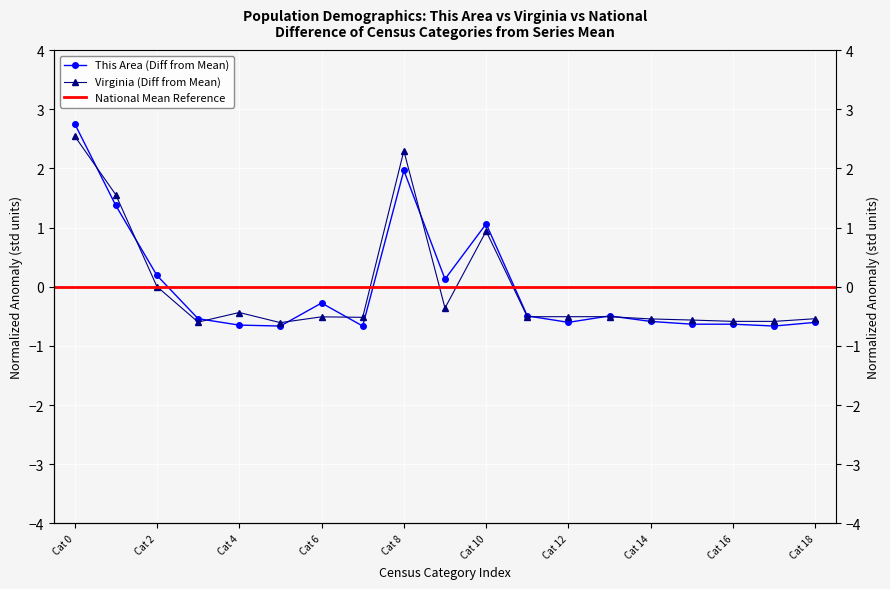

Reading left to right, what are all the values shown in this chart?

This Area: 2.8	1.4	0.2	-0.5	-0.6	-0.7	-0.3	-0.7	2.0	0.1	1.1	-0.5	-0.6	-0.5	-0.6	-0.6	-0.6	-0.7	-0.6
Virginia: 2.5	1.6	0.0	-0.6	-0.4	-0.6	-0.5	-0.5	2.3	-0.4	0.9	-0.5	-0.5	-0.5	-0.5	-0.6	-0.6	-0.6	-0.5